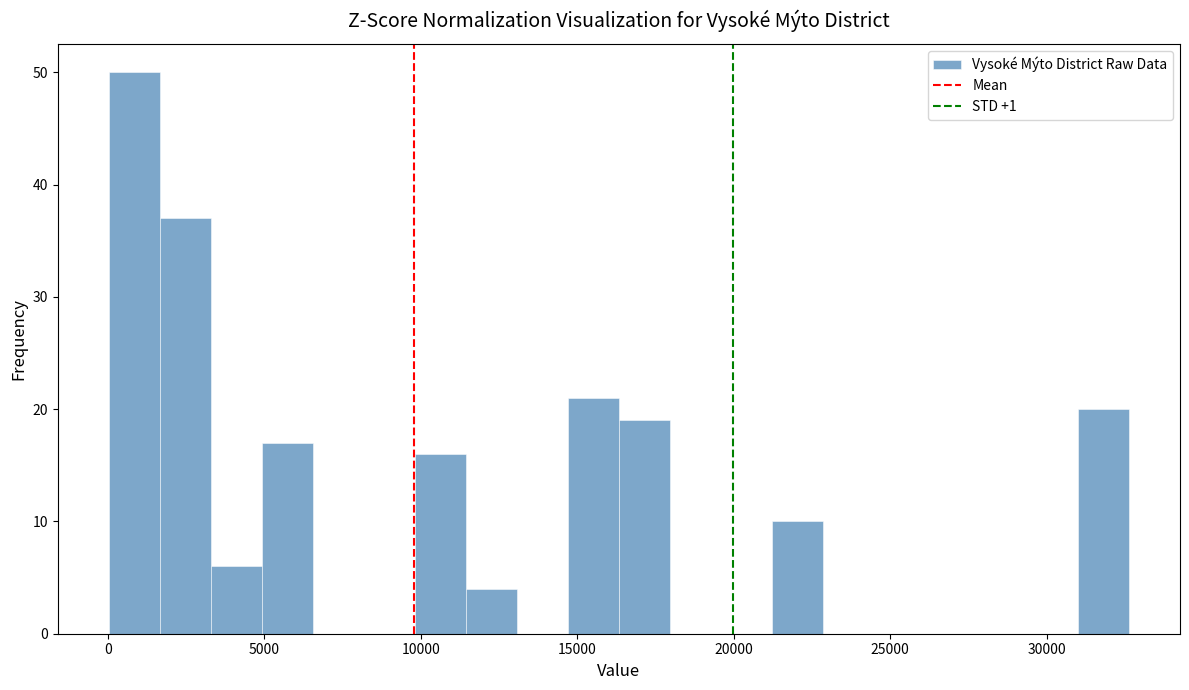

Around what value on the x-axis is the tallest bar? Give the approximate position of its centre, as read against the axis.

1000